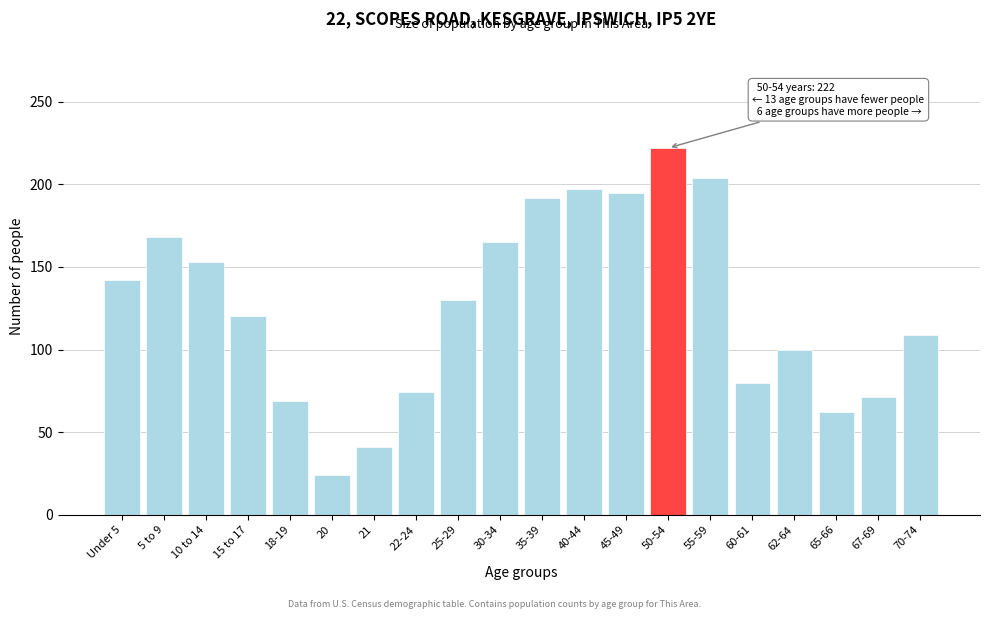

Reading left to right, list all the values displayed in this chart.

Under 5=142	5 to 9=168	10 to 14=153	15 to 17=120	18-19=69	20=24	21=41	22-24=74	25-29=130	30-34=165	35-39=192	40-44=197	45-49=195	50-54=222	55-59=204	60-61=80	62-64=100	65-66=62	67-69=71	70-74=109